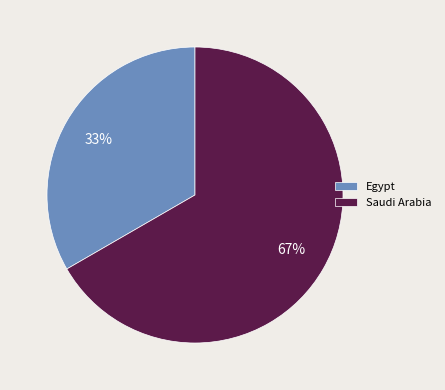

Which slice is the smallest?

Egypt